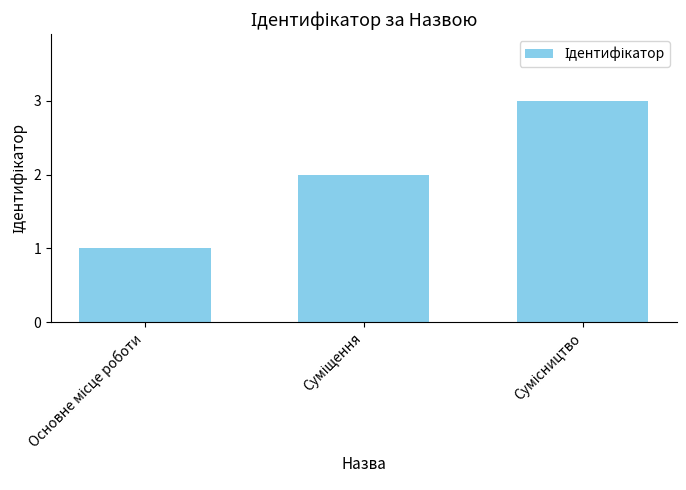

What is the sum of all values?

6